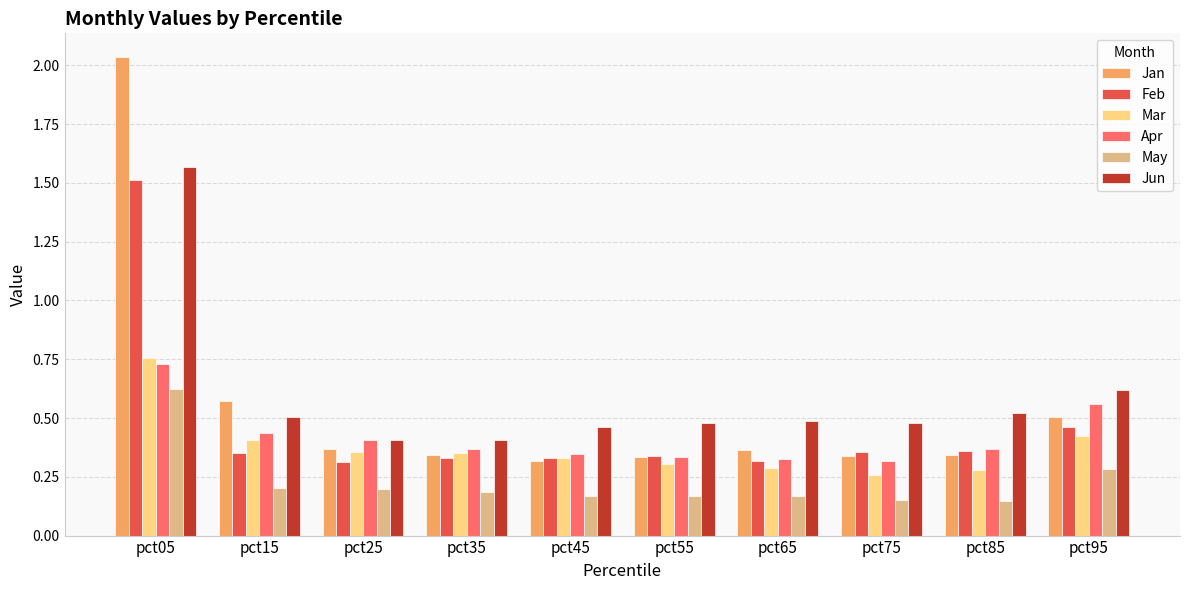

Which category has the highest value in the Feb series?

pct05